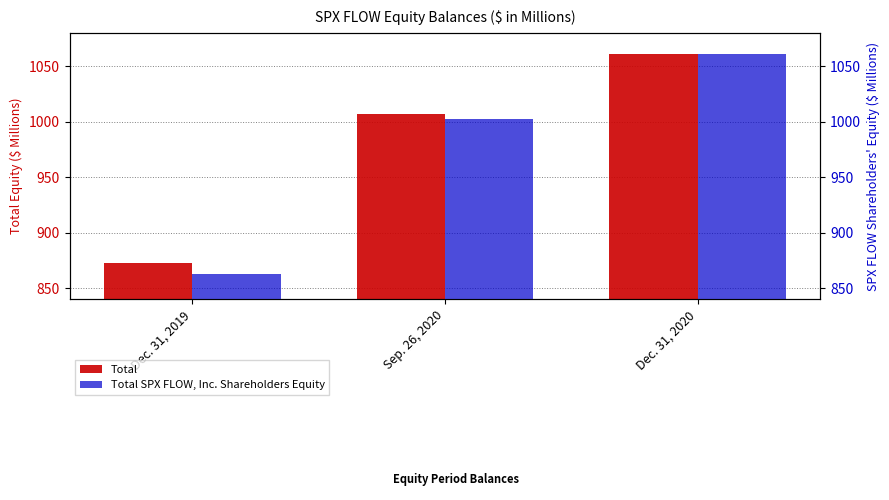

The Total series shows 489.7 at Dec. 31, 2020. True or false?

False